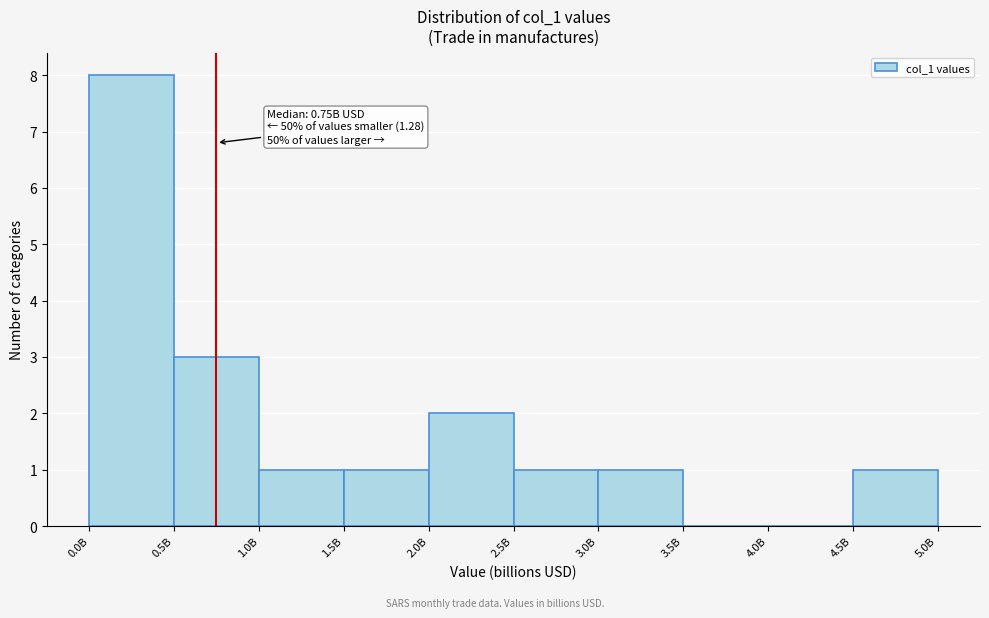

Reading right to left, list all the values displayed in this chart.

4.5B=1	4.0B=0	3.5B=0	3.0B=1	2.5B=1	2.0B=2	1.5B=1	1.0B=1	0.5B=3	0.0B=8